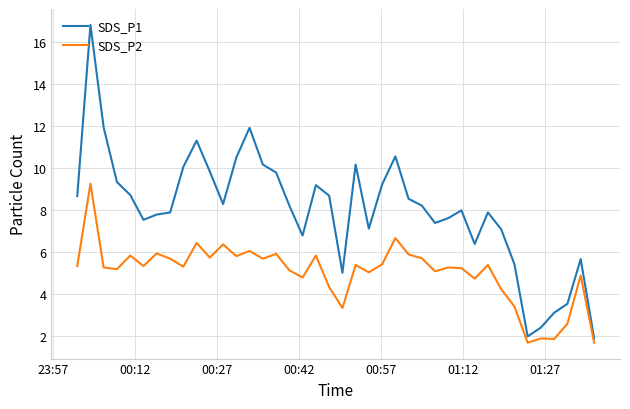

What is the difference between the maximum and minimum values in the SDS_P1 series?

14.9